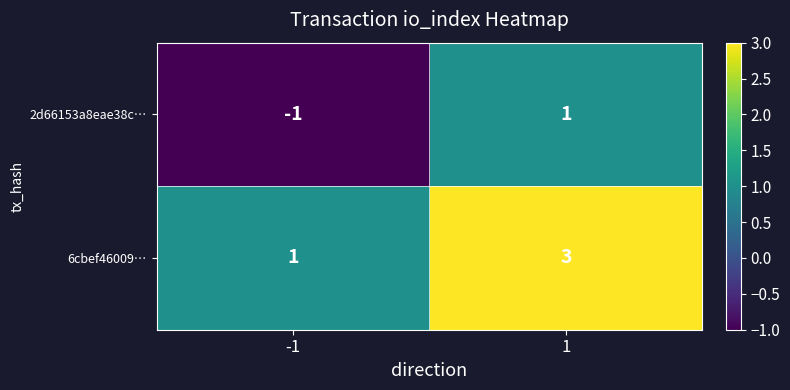

Rank the categories by 6cbef46009… value from highest to lowest.

1, -1